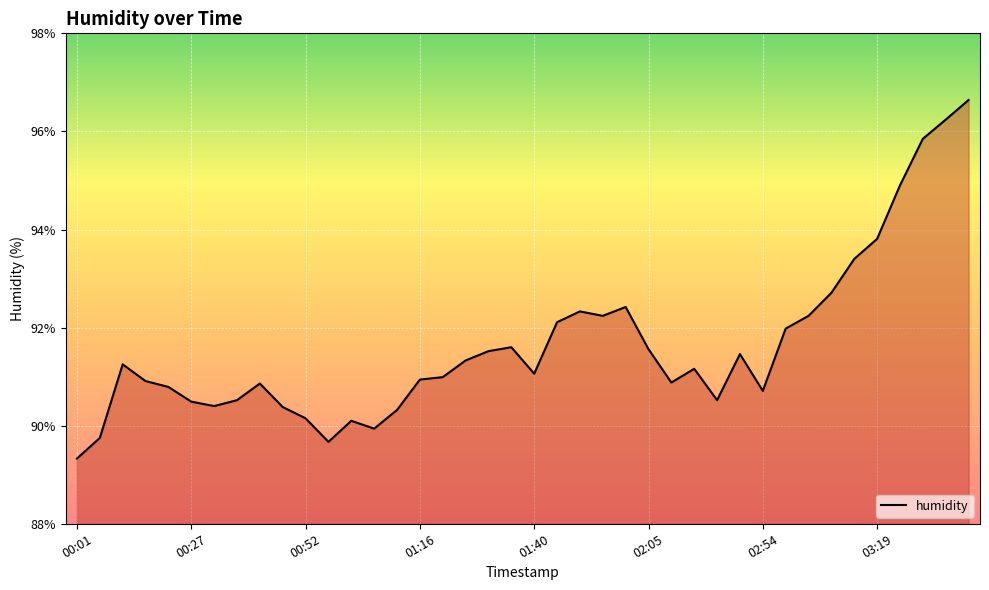

What is the difference between the maximum and minimum values?

7.3